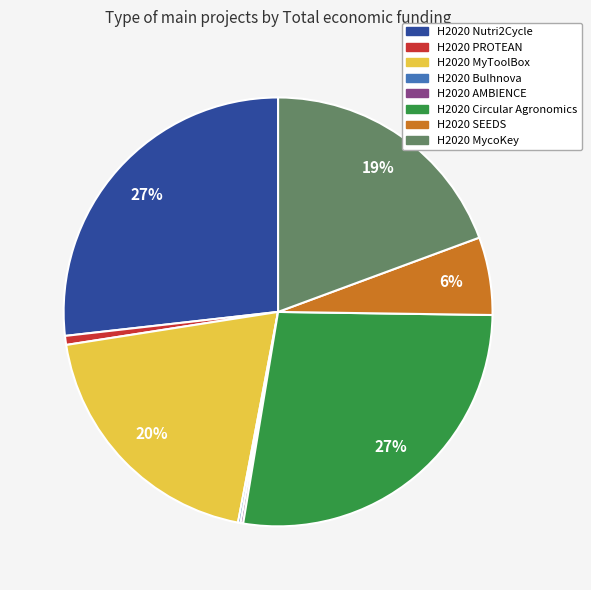

Is it true that H2020 SEEDS is 14% of the pie?

False